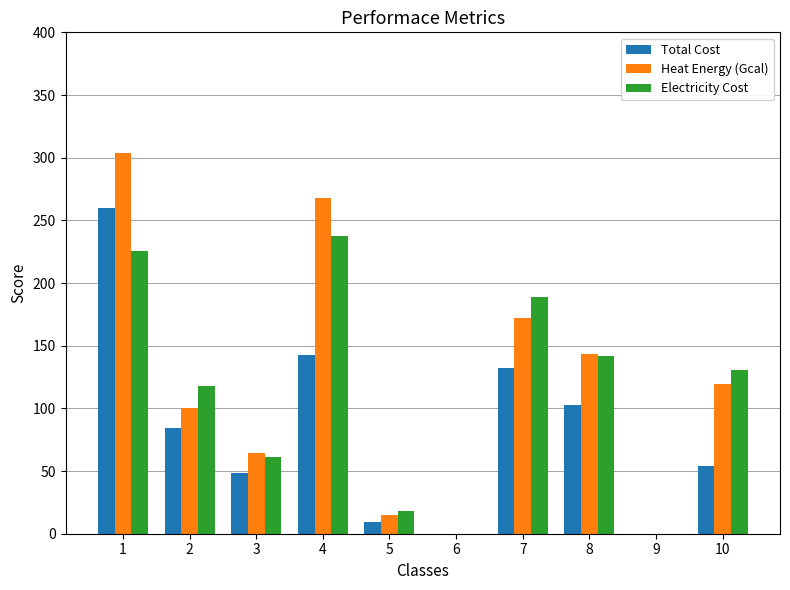

At which label does Electricity Cost reach its peak?

4